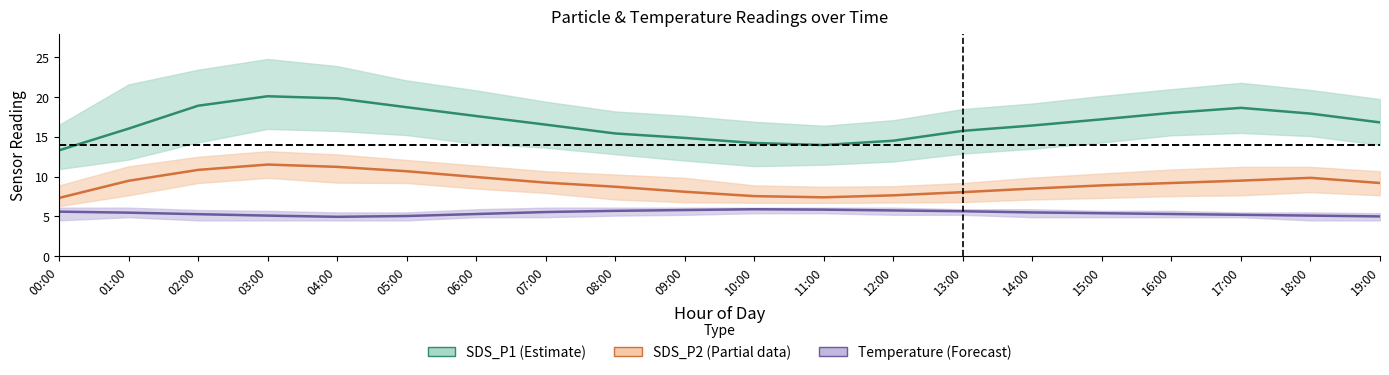

True or false: SDS_P2 (PM2.5) has more than 2 interior local peaks.

False